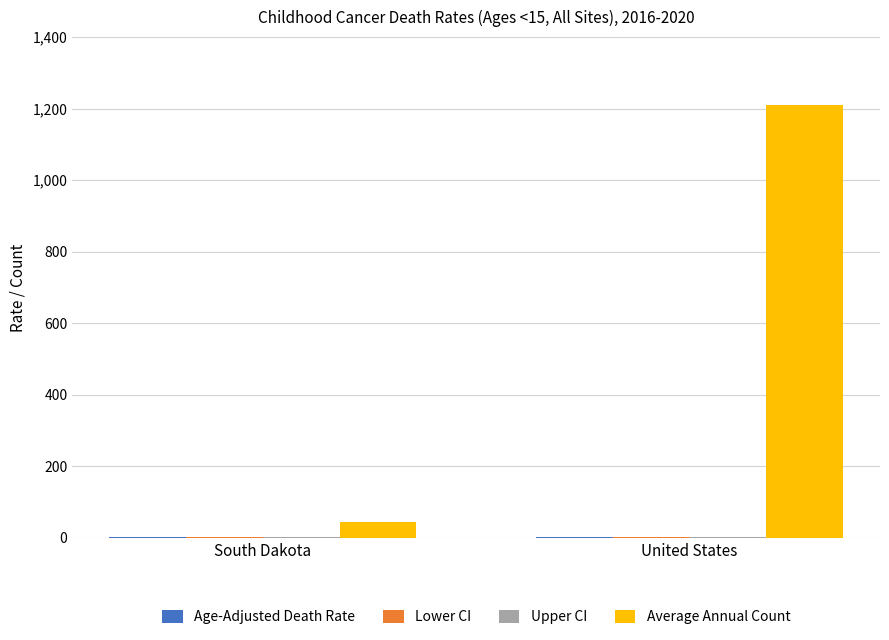

Which series has the largest total across all categories?

Average Annual Count